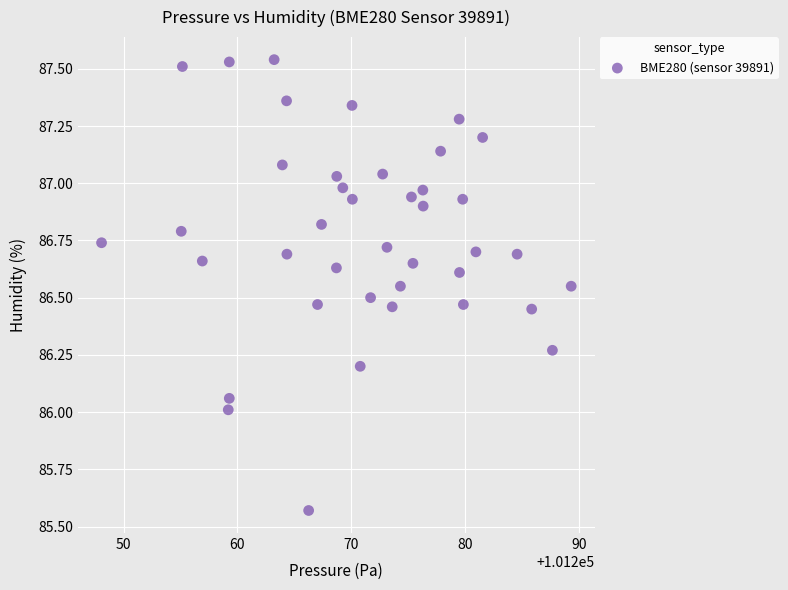

What is the range of Y values (max minus min)?

2.0